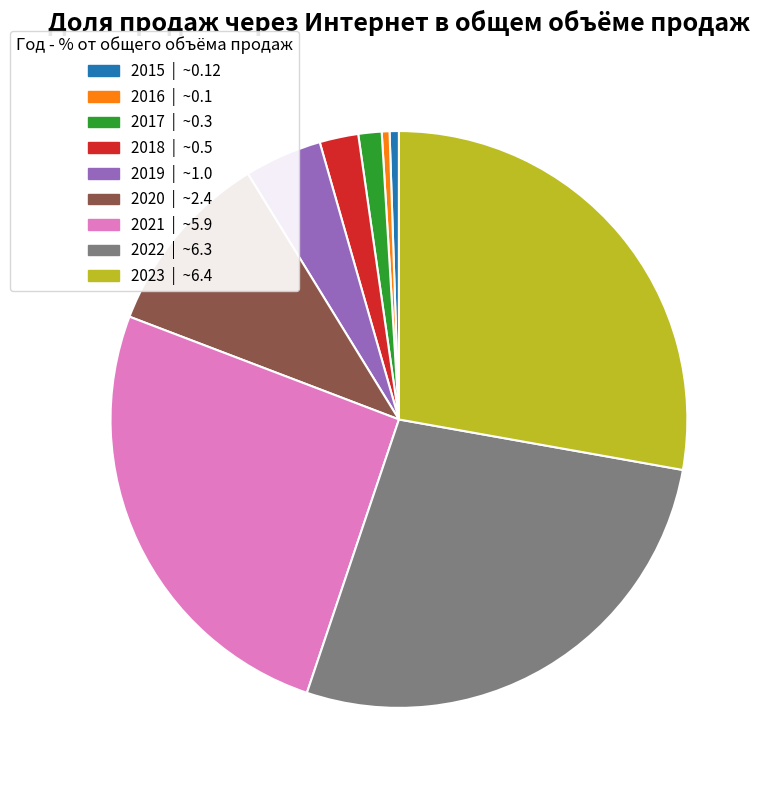

Does 2015 | ~0.12 represent more than half of the total?

No